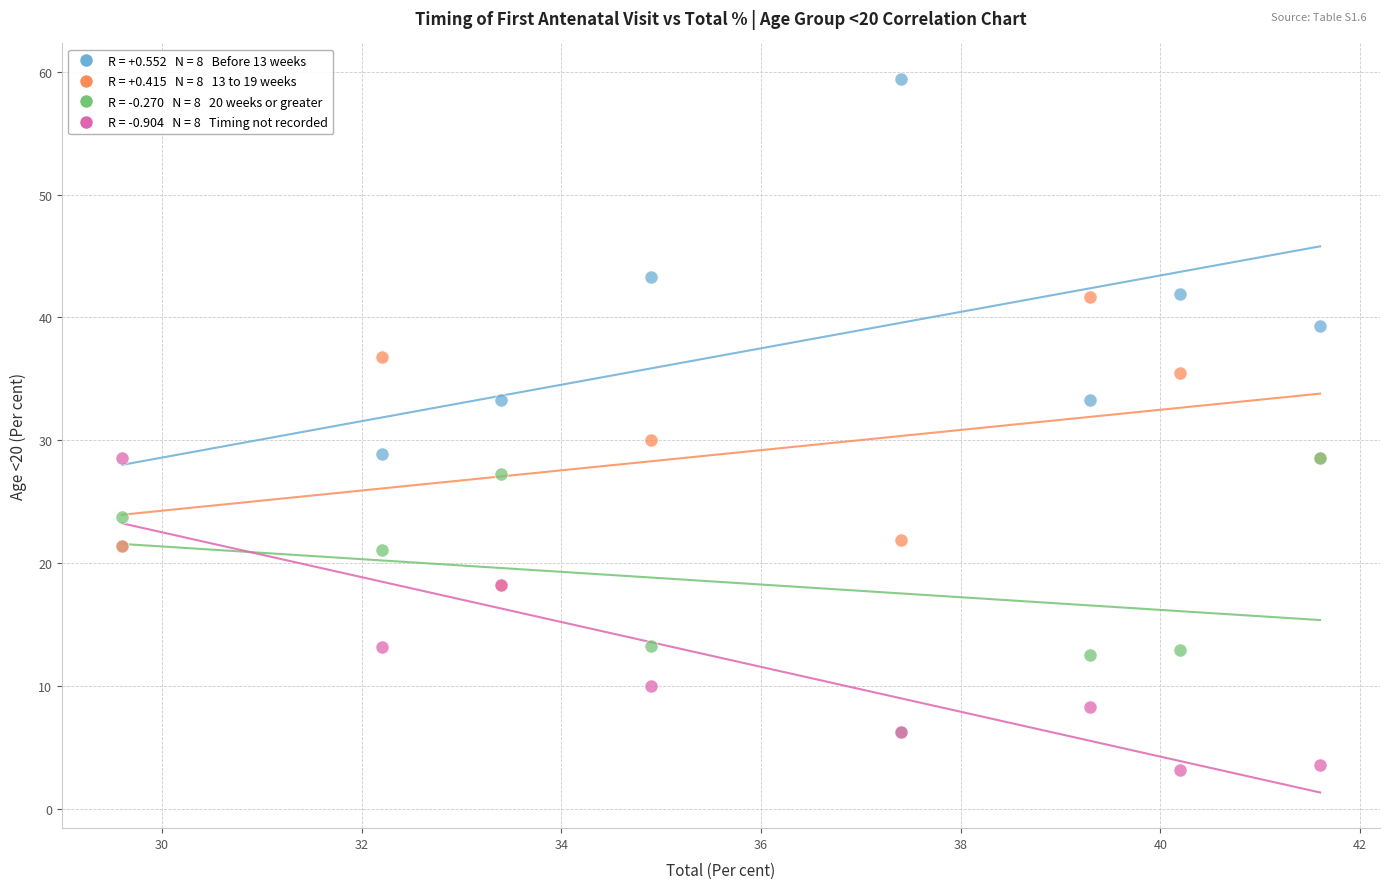

Across all series, what Y value is closest to 31?

30.0